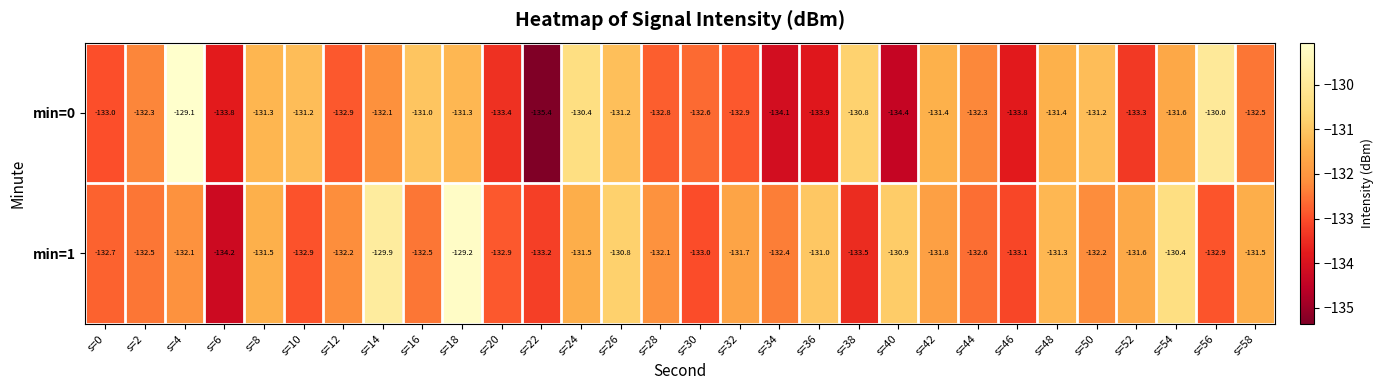

Rank the series by their maximum value, from highest to lowest.

min=0, min=1